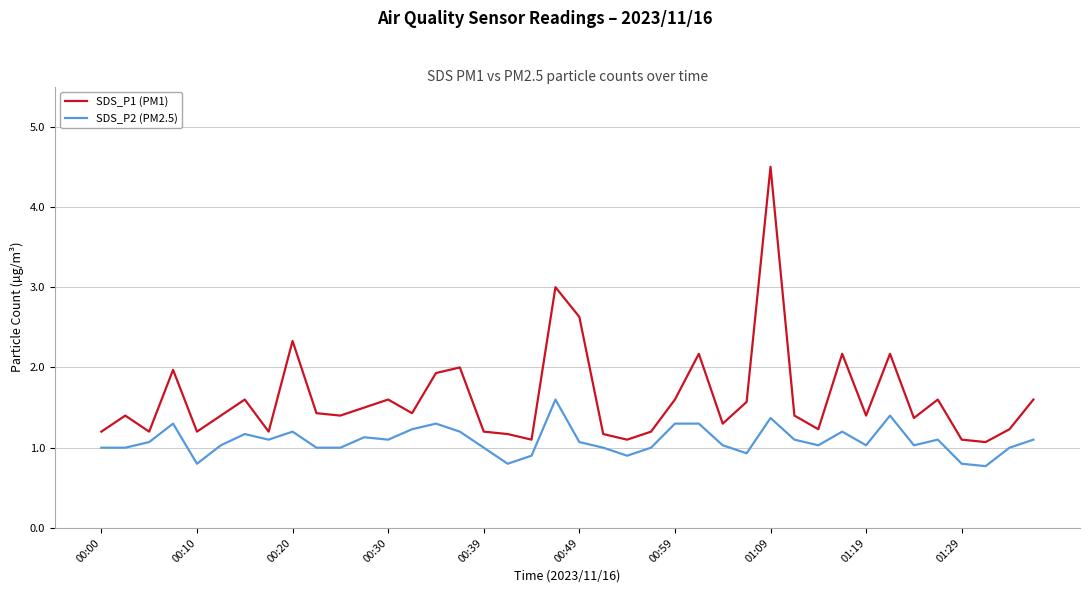

What is the highest value of the SDS_P1 (PM1) series?

4.5